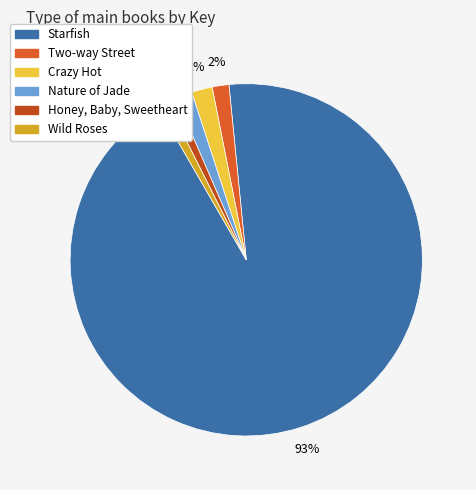

True or false: Honey, Baby, Sweetheart accounts for 13% of the total.

False